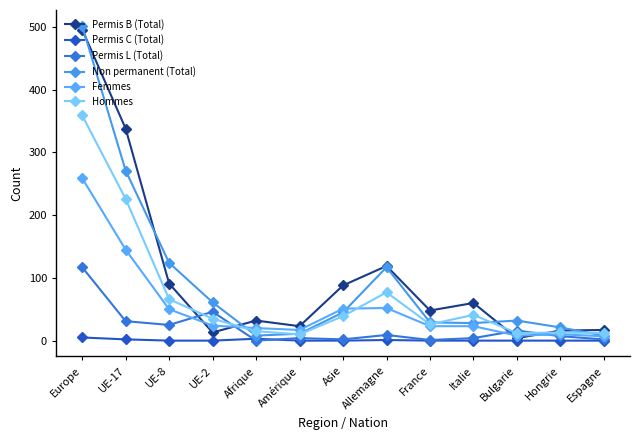

At how many categories does at least one series exceed 132?

2